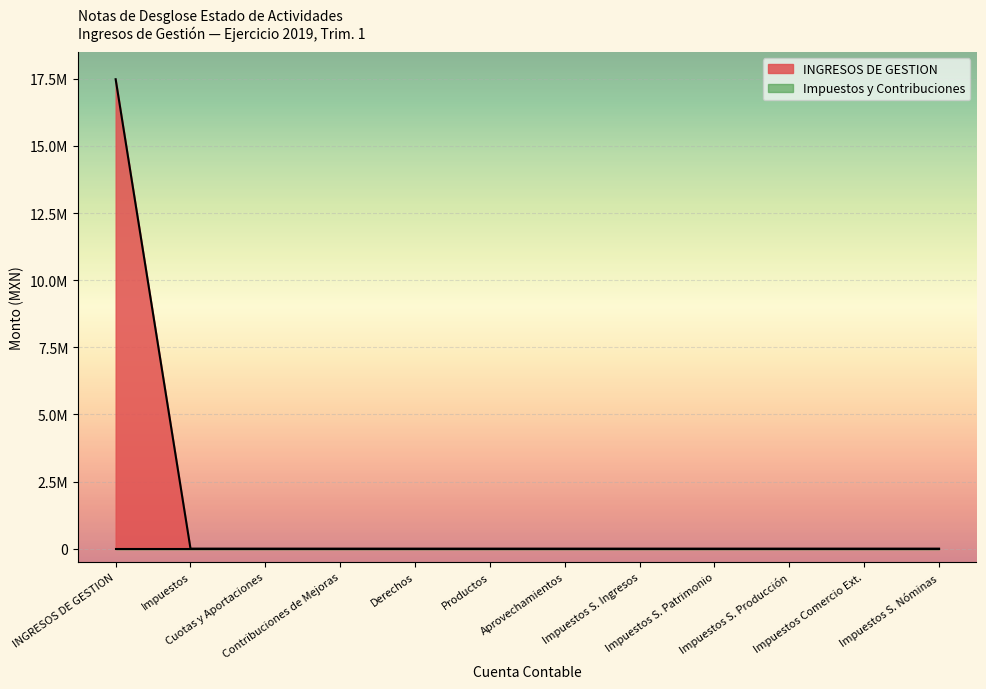

How many data points are above 0?

1